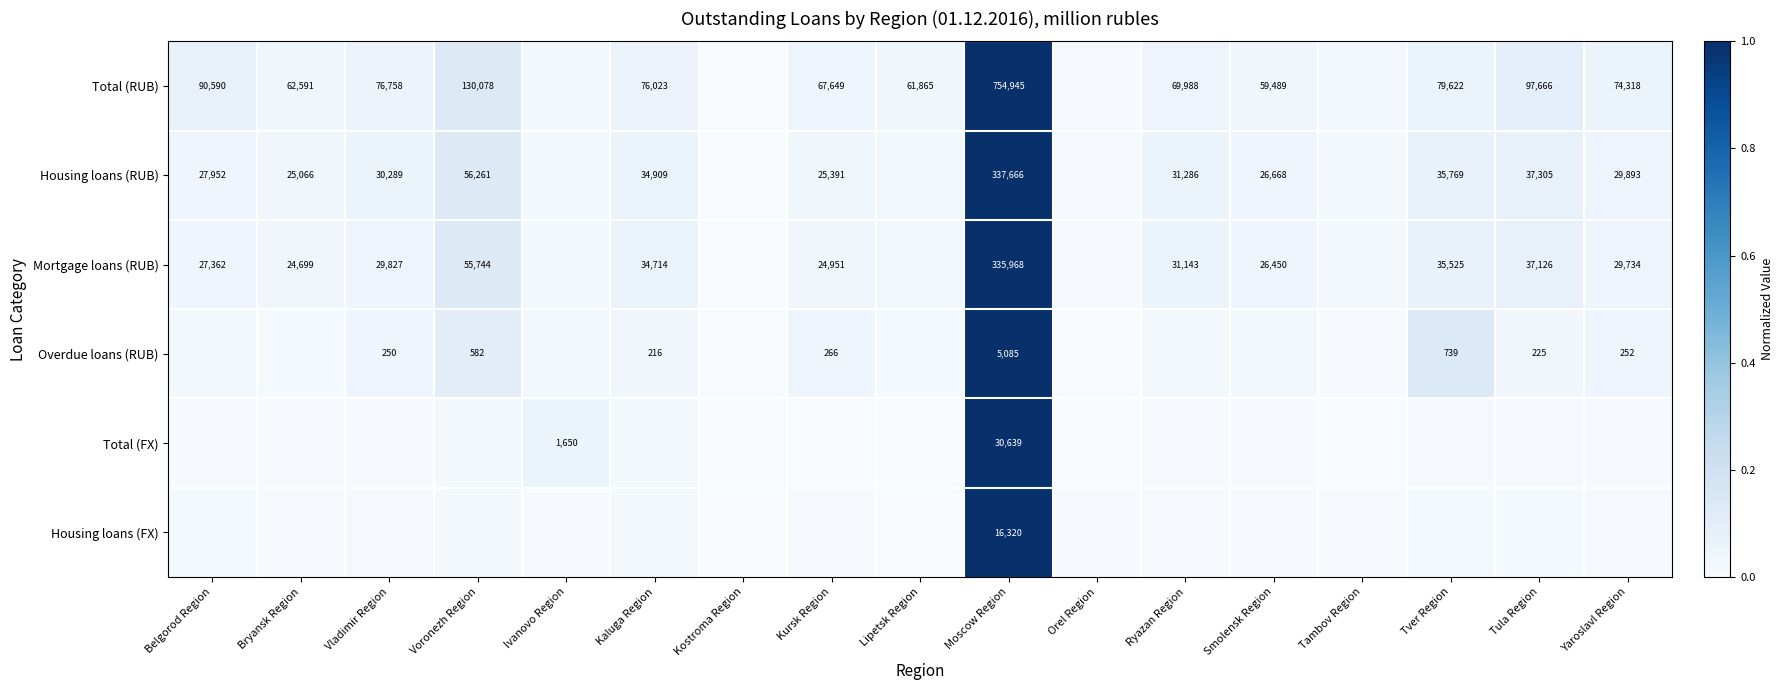

Which series has the largest range (max minus min)?

Total (RUB)